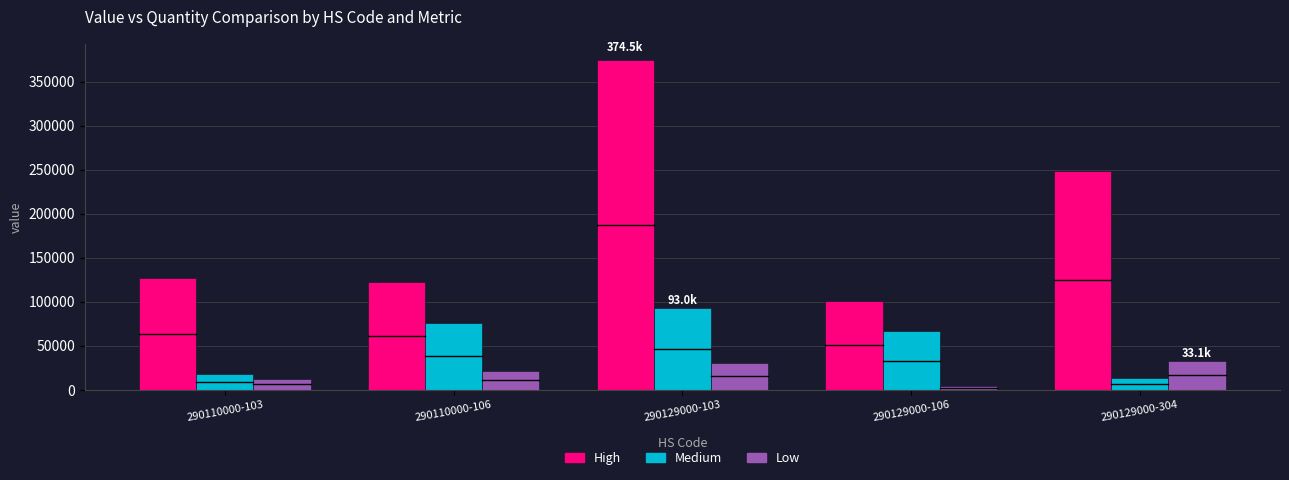

At which category is the sum across all series the highest?

290129000-103